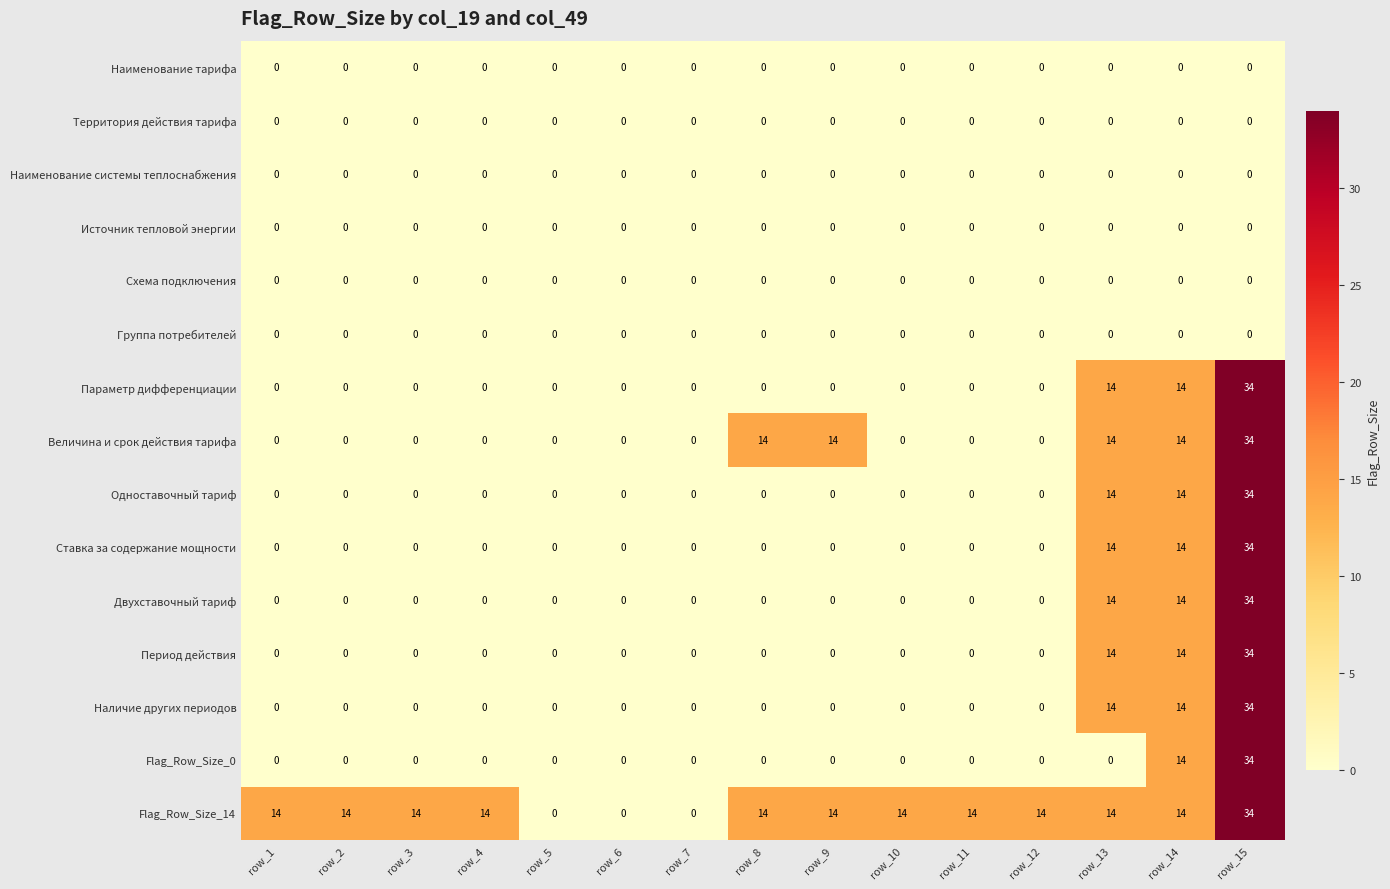

Between row_4 and row_7, which series saw the biggest shift?

Flag_Row_Size_14